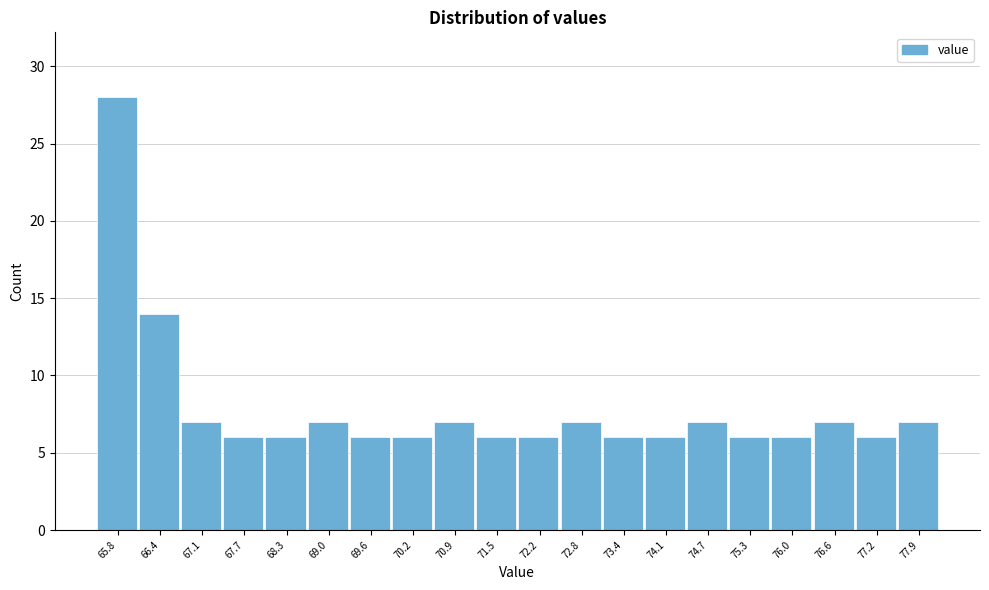

Reading right to left, extract all data points from this chart.

7	6	7	6	6	7	6	6	7	6	6	7	6	6	7	6	6	7	14	28